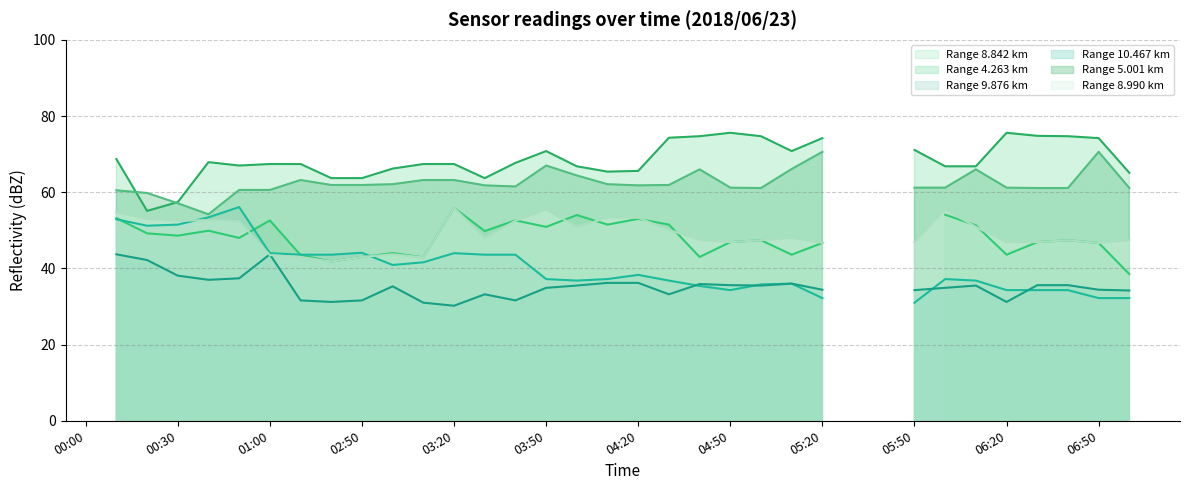

At which category does 4.263 (line) reach its first local valley?

01:00